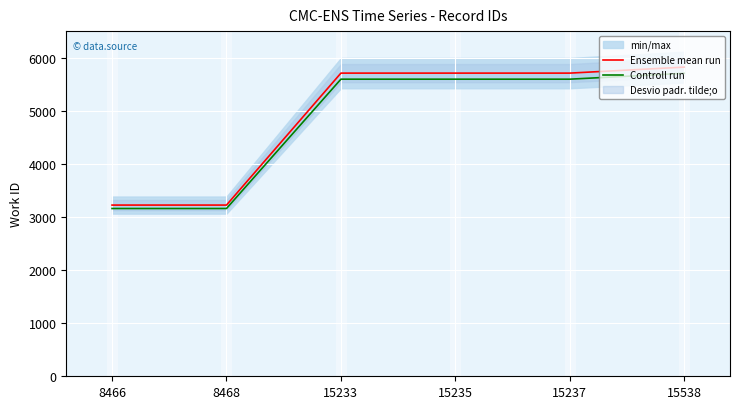

Is it true that Ensemble mean run equals 5709.0 at 15237?

True